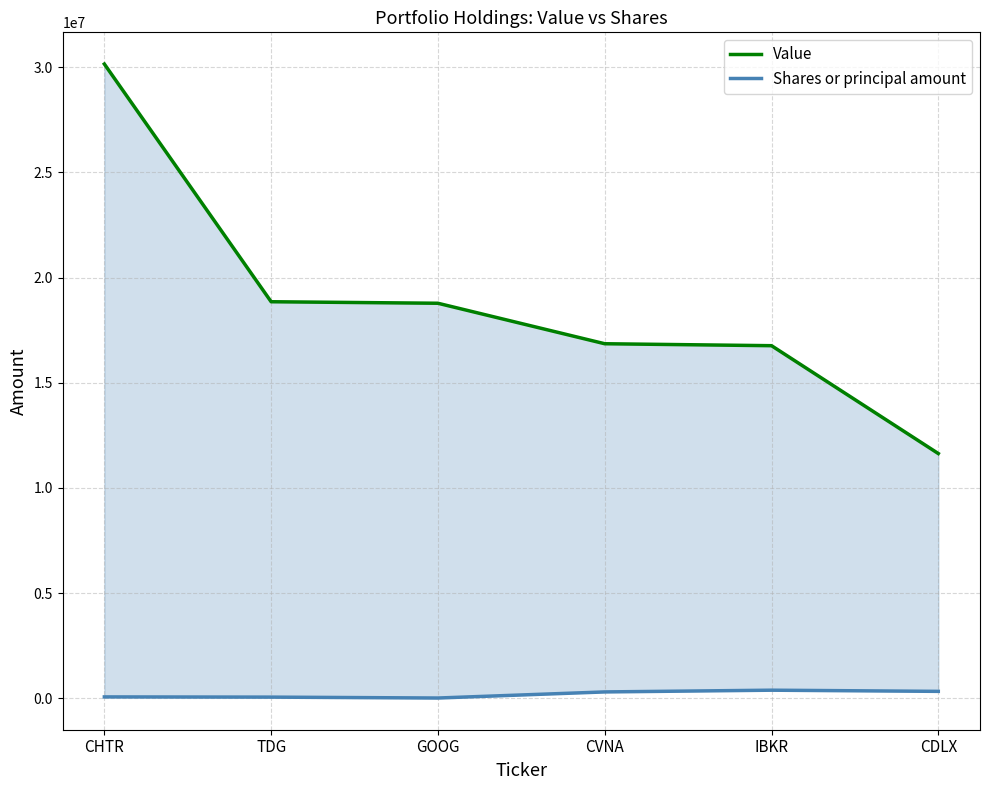

Which series has the widest spread of values?

Value